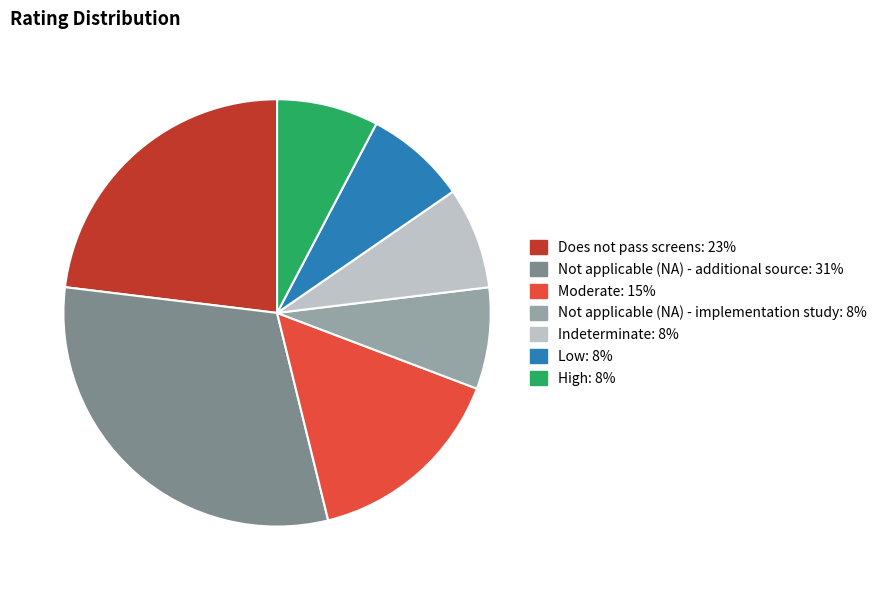

How many segments does this pie chart have?

7